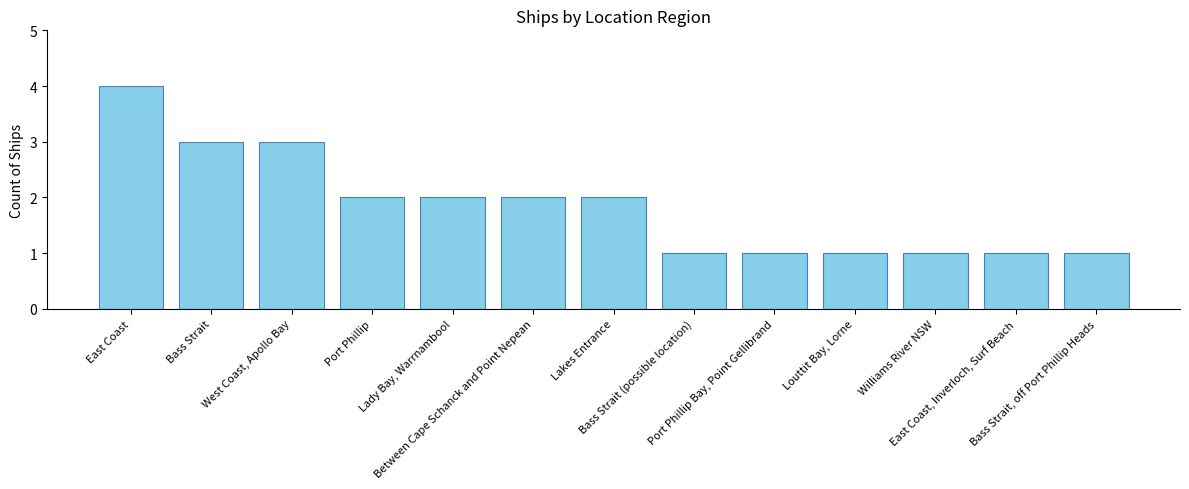

What is the sum of all values?

24